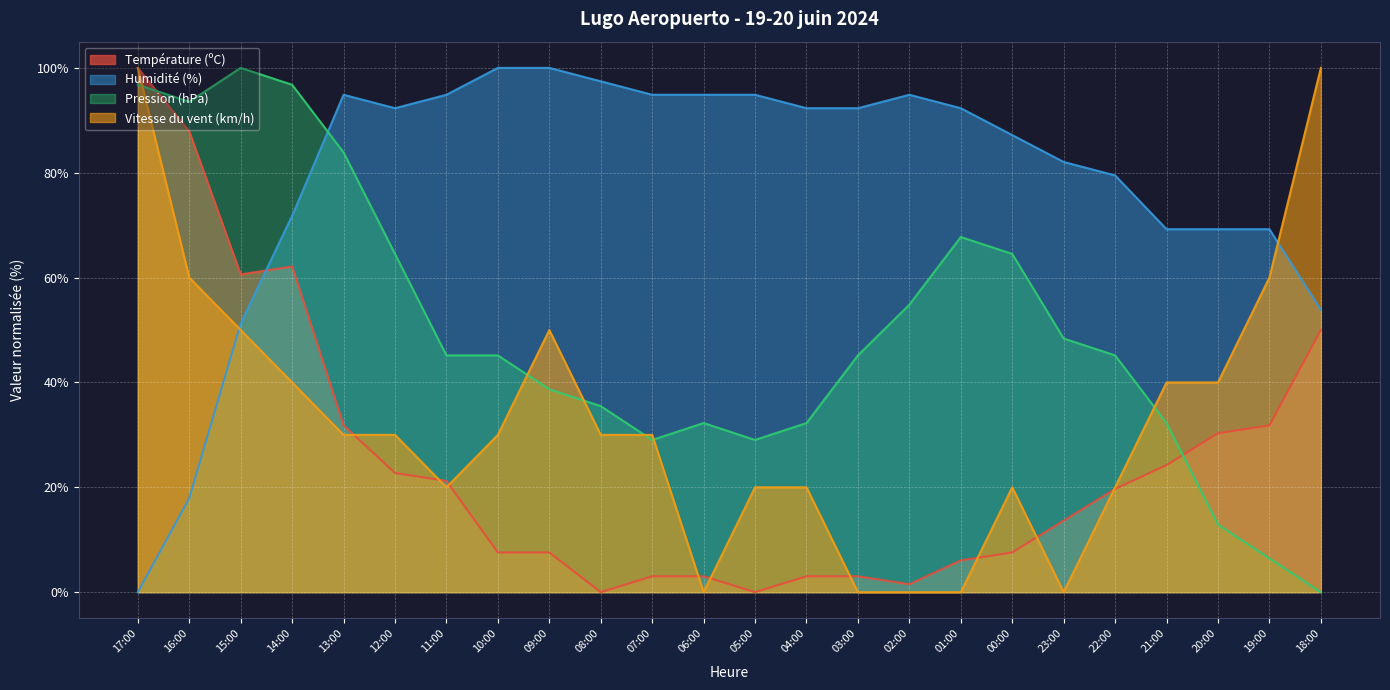

How many values in the Vitesse du vent (km/h) series exceed 30?

9